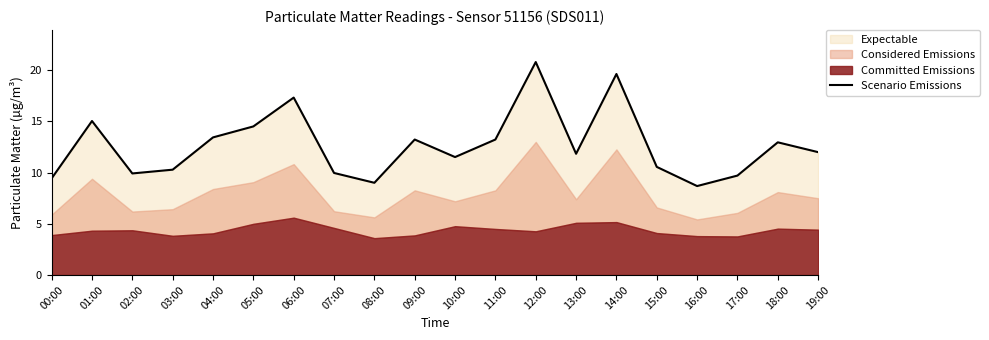

Between 03:00 and 07:00, which is larger?

03:00